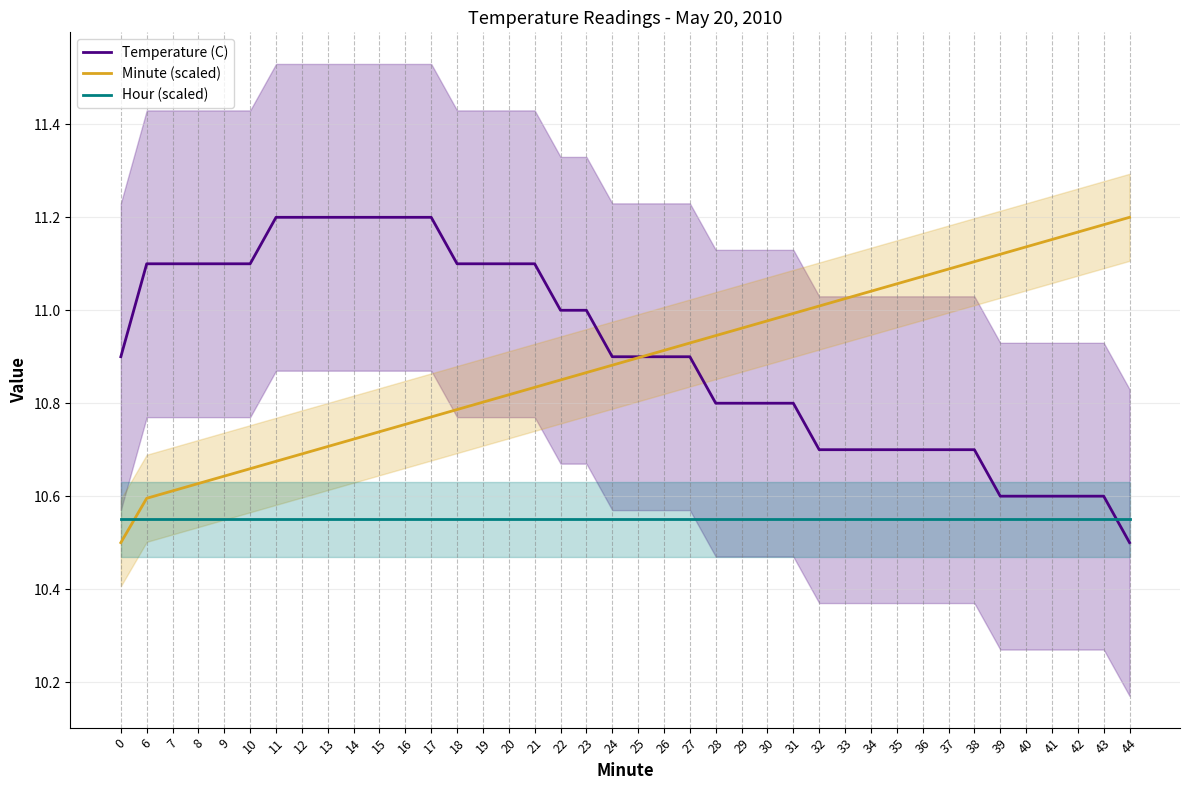

True or false: Hour (scaled) has more than 0 interior local peaks.

False